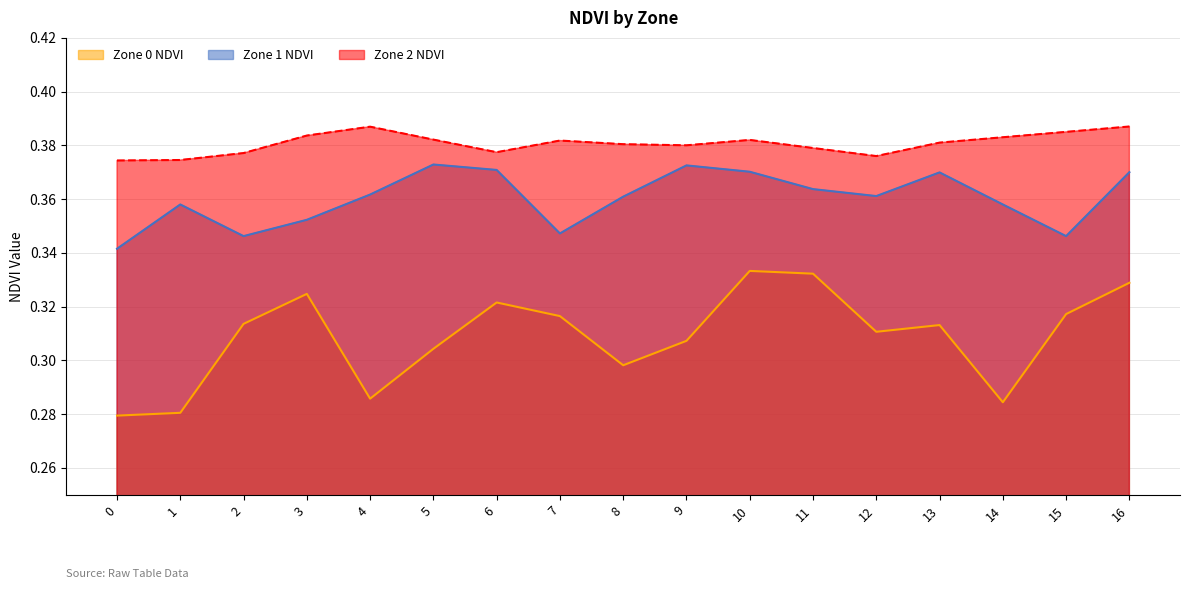

Reading left to right, transcribe all the data shown in this chart.

Zone 0 NDVI: 0.3	0.3	0.3	0.3	0.3	0.3	0.3	0.3	0.3	0.3	0.3	0.3	0.3	0.3	0.3	0.3	0.3
Zone 1 NDVI: 0.3	0.4	0.3	0.4	0.4	0.4	0.4	0.3	0.4	0.4	0.4	0.4	0.4	0.4	0.4	0.3	0.4
Zone 2 NDVI: 0.4	0.4	0.4	0.4	0.4	0.4	0.4	0.4	0.4	0.4	0.4	0.4	0.4	0.4	0.4	0.4	0.4